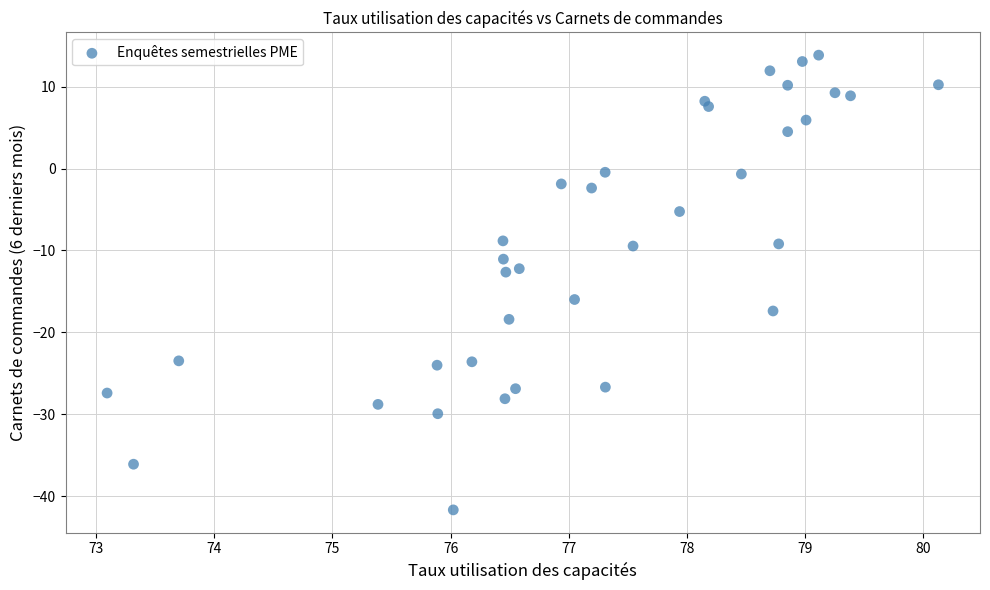

What is the range of Y values (max minus min)?

55.5